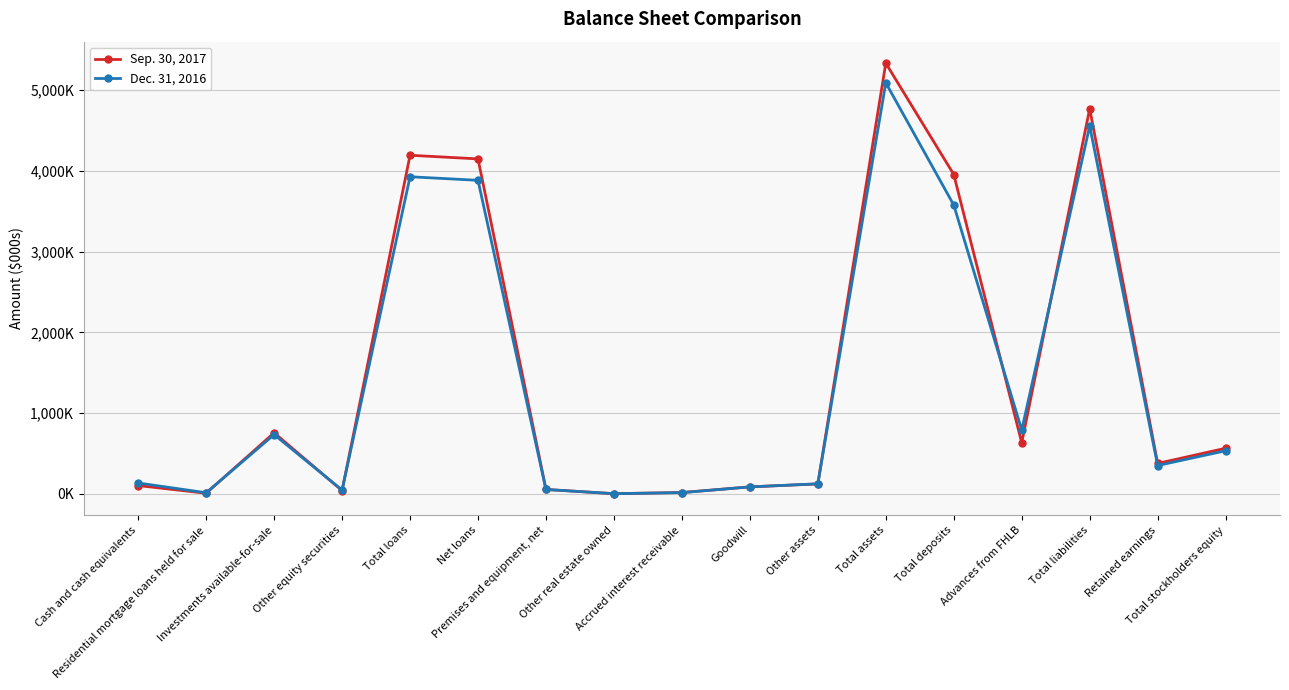

What are all the series names shown in the legend?

Sep. 30, 2017, Dec. 31, 2016